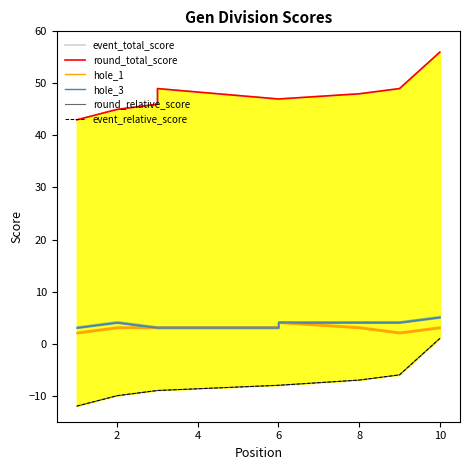

How many values in the round_relative_score series are below -8?

5